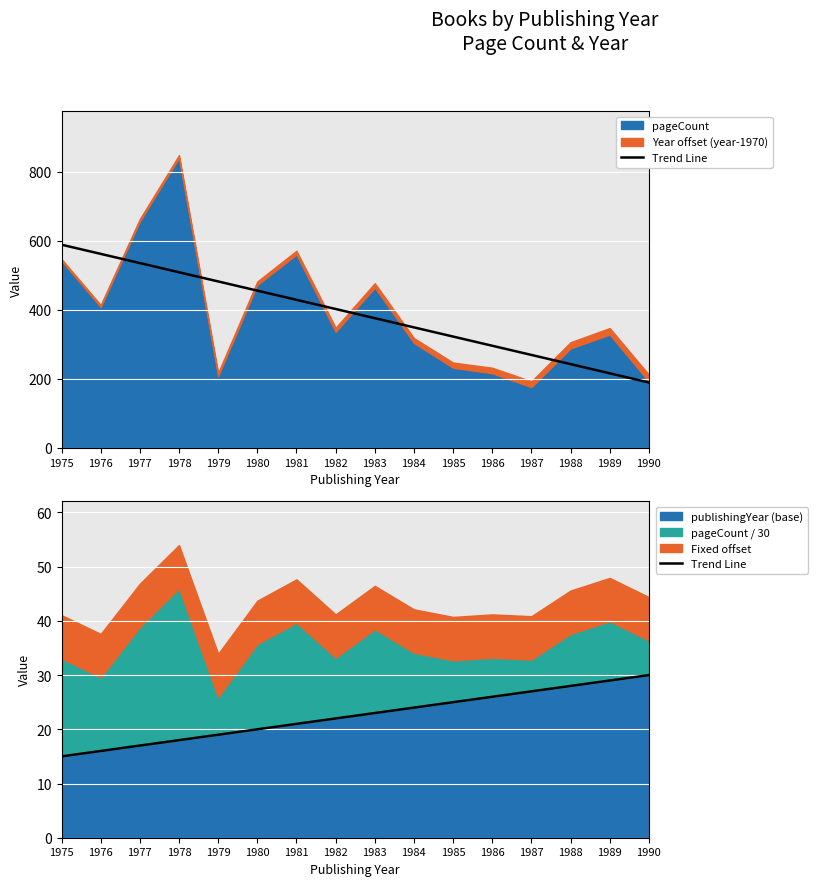

What is the minimum value for publishingYear (base)?

15